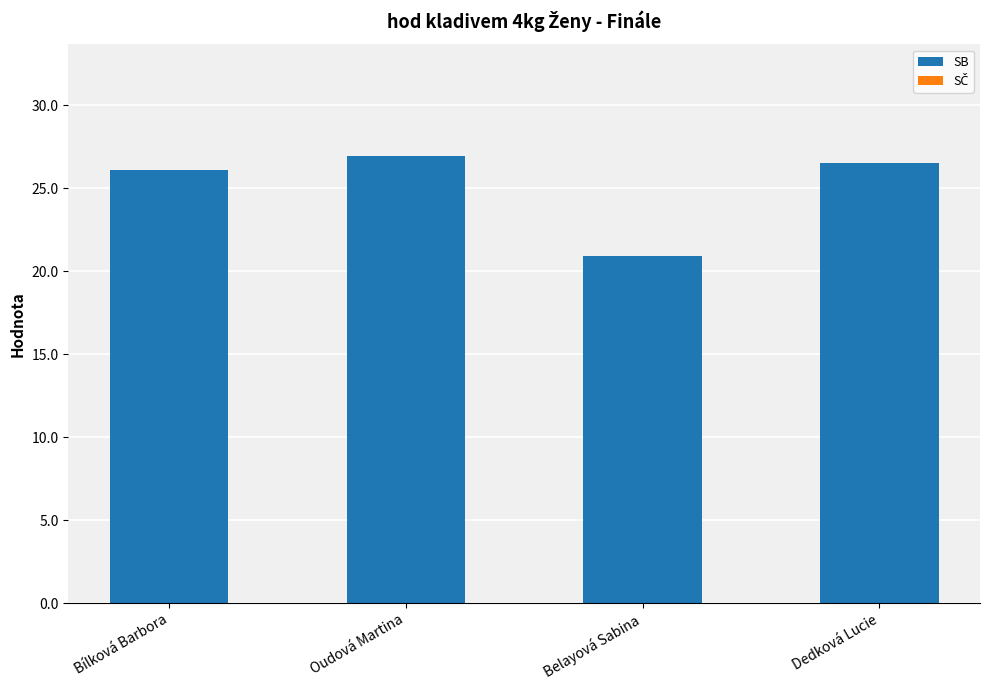

How many bars are there in total?

4